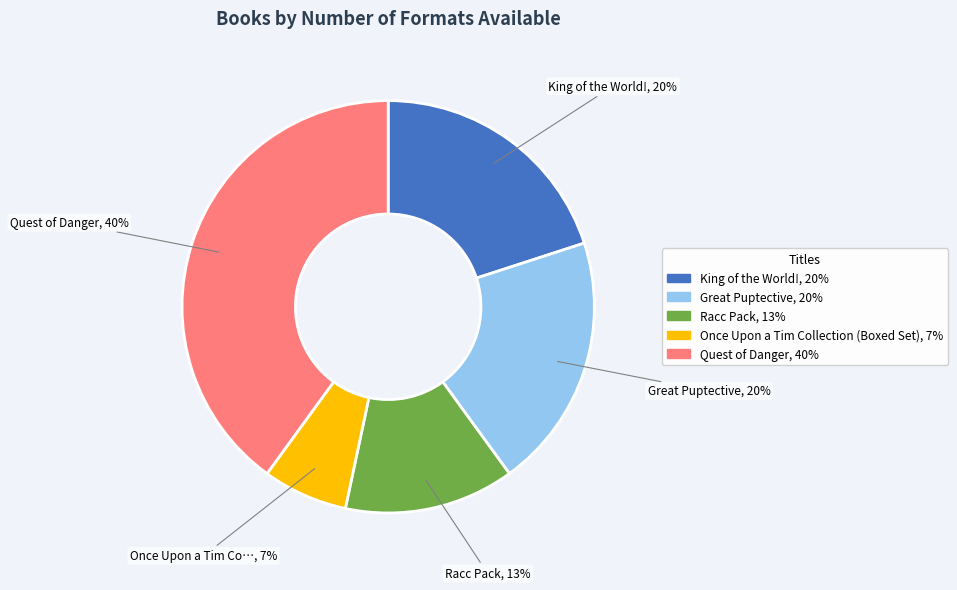

To the nearest percent, what is the difference between the Racc Pack and King of the World! slice percentages?

7%